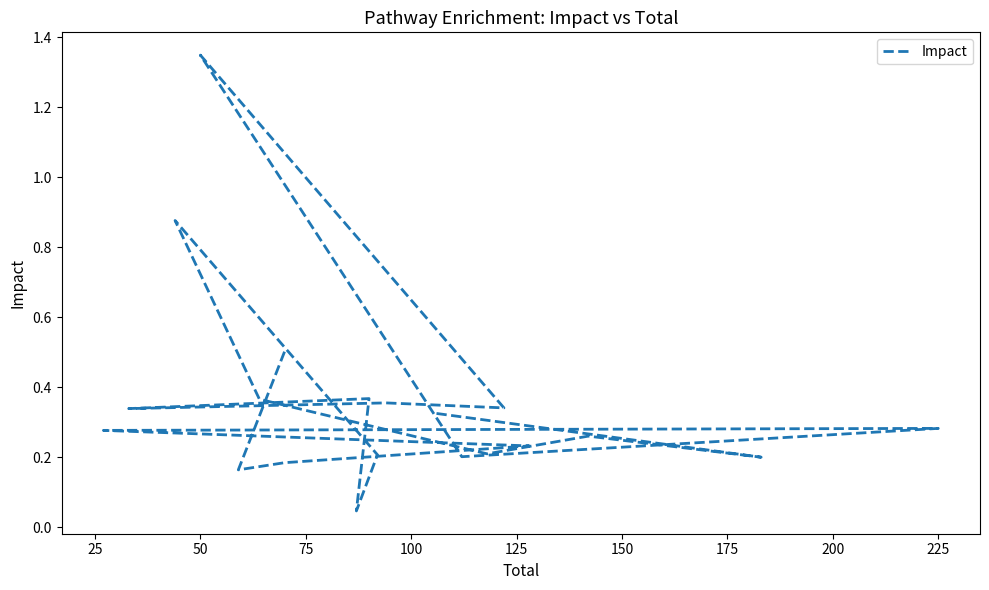

Count the number of categories in the chart.

20